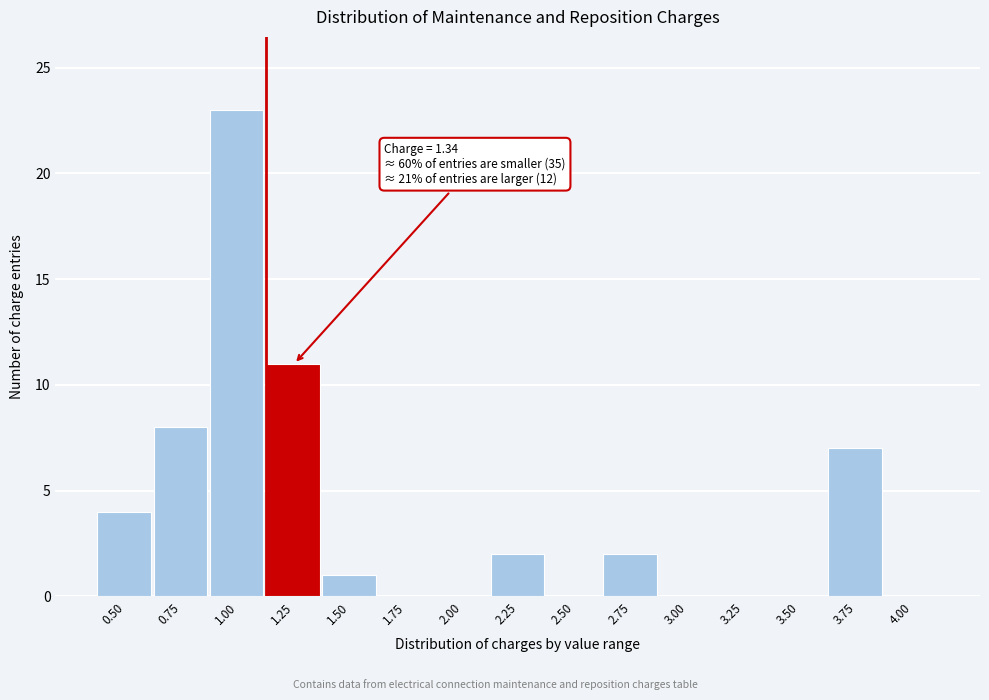

Reading left to right, transcribe all the data shown in this chart.

0.50=4	0.75=8	1.00=23	1.25=11	1.50=1	1.75=0	2.00=0	2.25=2	2.50=0	2.75=2	3.00=0	3.25=0	3.50=0	3.75=7	4.00=0